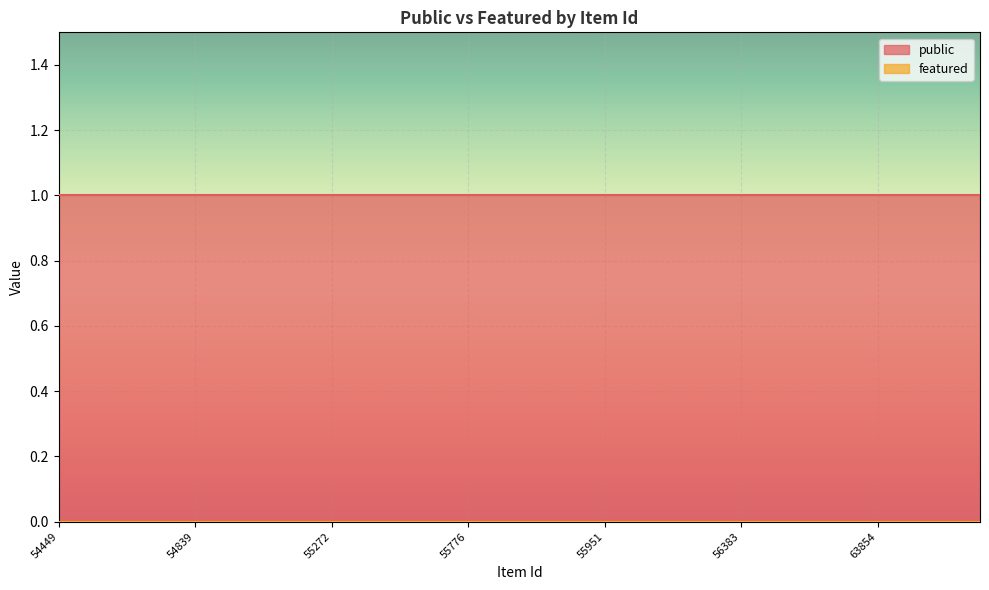

Rank the series by their maximum value, from highest to lowest.

public, featured